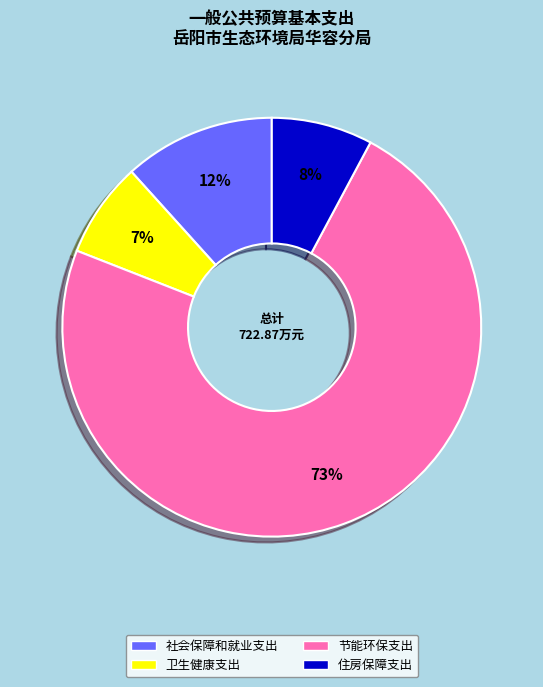

What is the ratio of the value at 社会保障和就业支出 to the value at 住房保障支出?

1.5